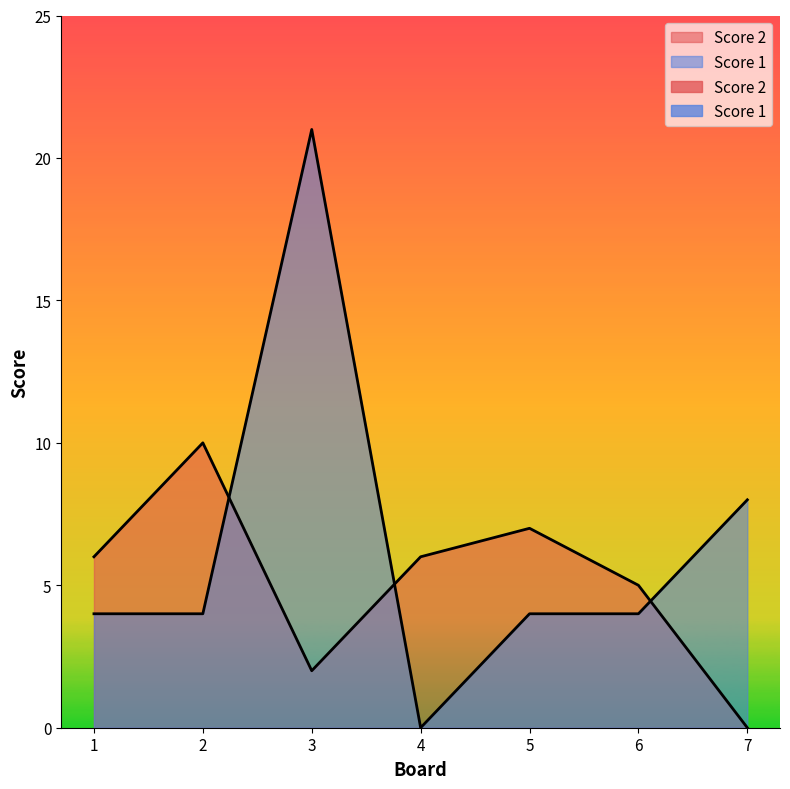

What are all the series names shown in the legend?

Score 2, Score 1